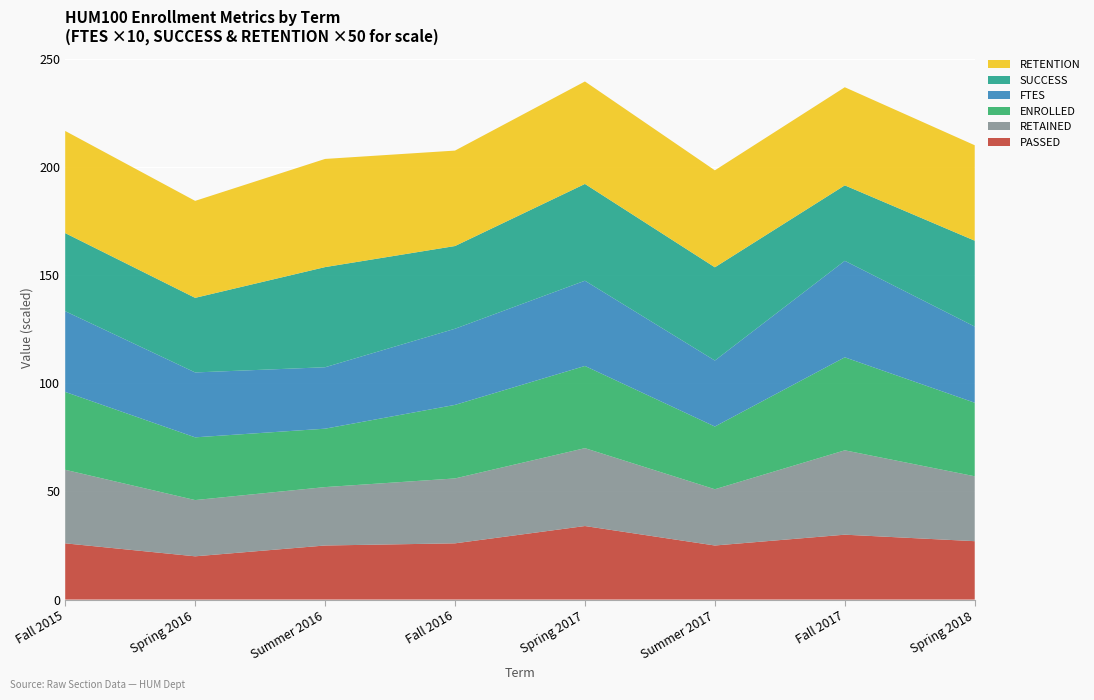

Reading right to left, list all the values displayed in this chart.

RETENTION: 0.9	0.9	0.9	0.9	0.9	1.0	0.9	0.9
SUCCESS: 0.8	0.7	0.9	0.9	0.8	0.9	0.7	0.7
FTES: 3.5	4.5	3.0	3.9	3.5	2.8	3.0	3.7
PASSED: 27.0	30.0	25.0	34.0	26.0	25.0	20.0	26.0
RETAINED: 30.0	39.0	26.0	36.0	30.0	27.0	26.0	34.0
ENROLLED: 34.0	43.0	29.0	38.0	34.0	27.0	29.0	36.0